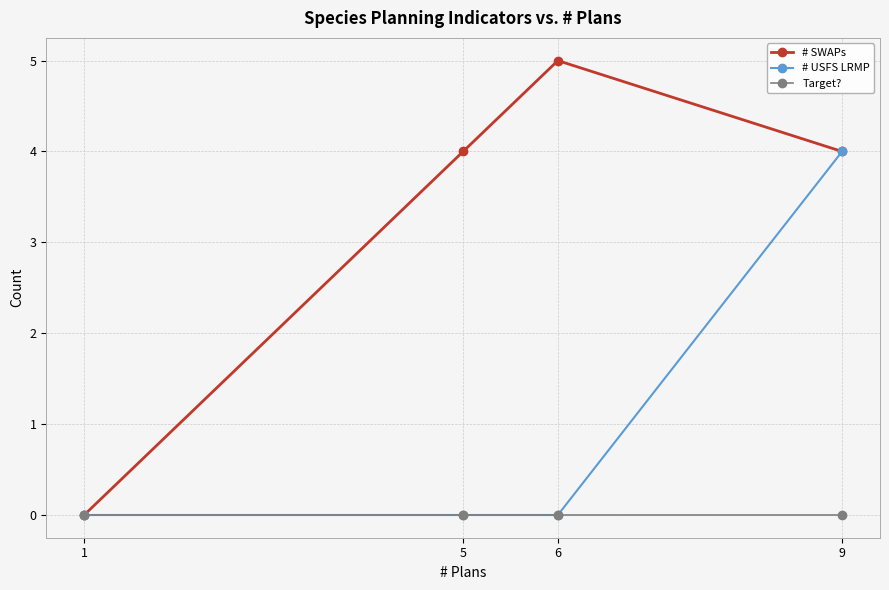

True or false: # USFS LRMP has a value of 4 at 9.

True